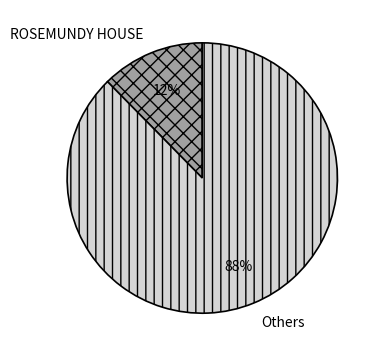

Which category has the biggest portion of the pie?

Others